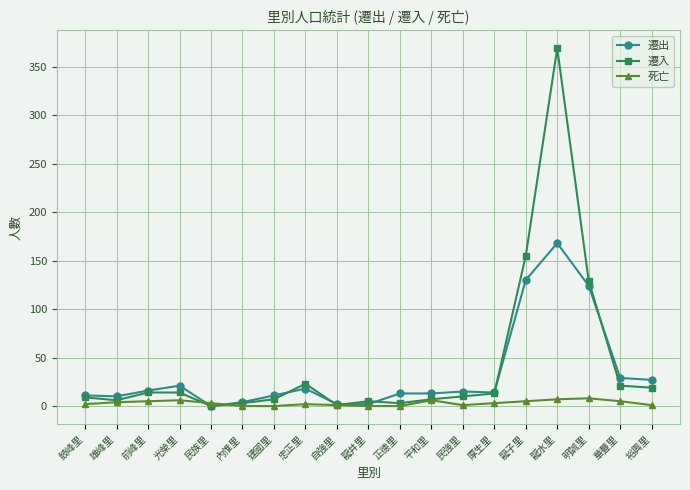

What is the value of the 死亡 point at the 18th from the left?

5